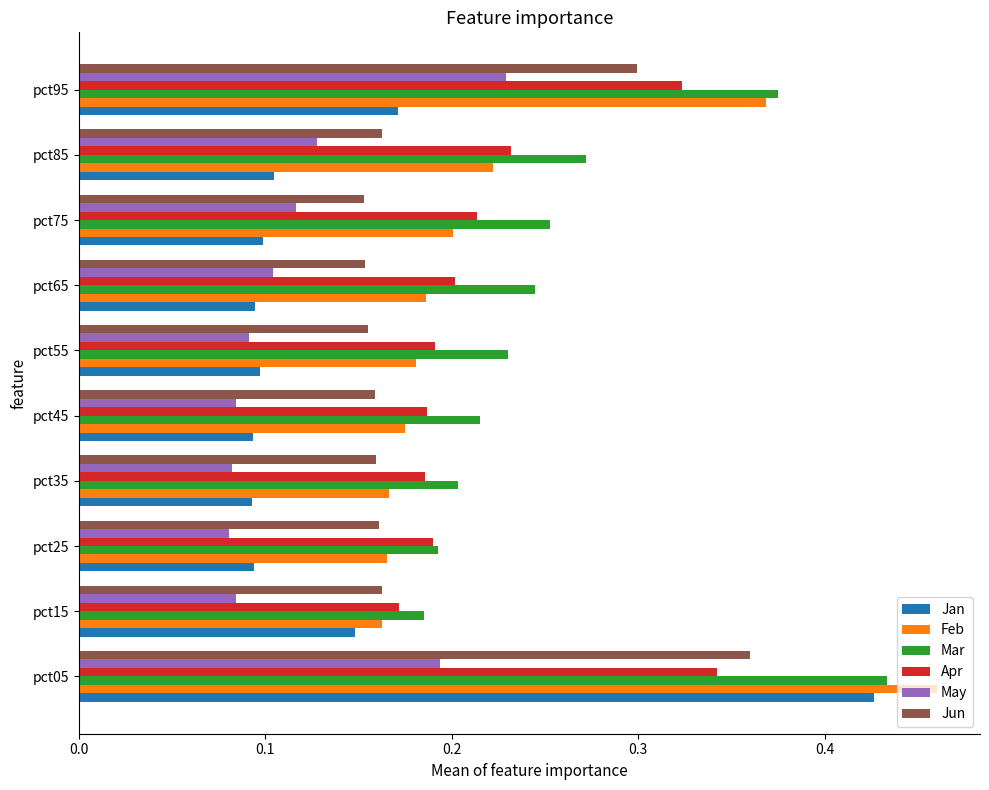

The value of Apr at pct05 is 0.3. True or false?

True